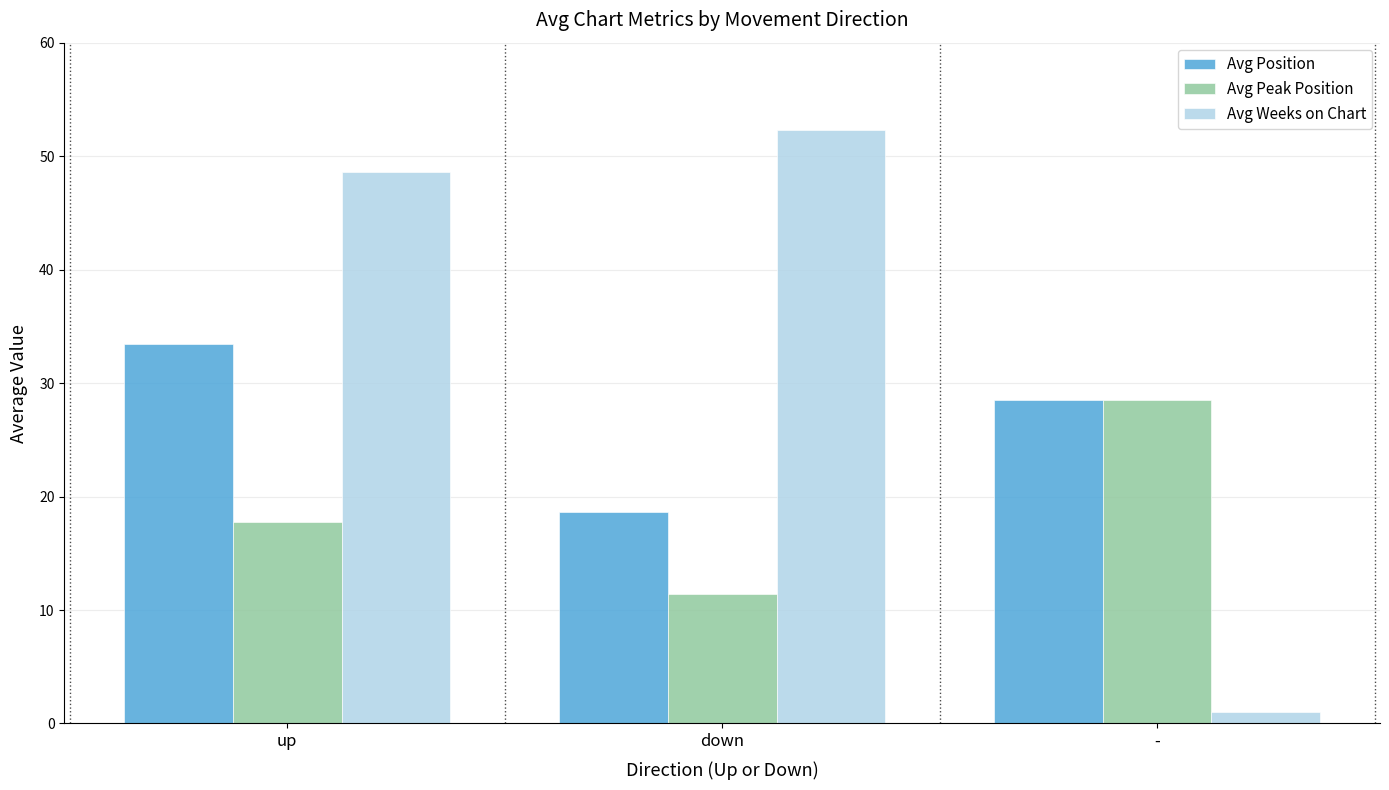

At which label does Avg Position first exceed 28?

up